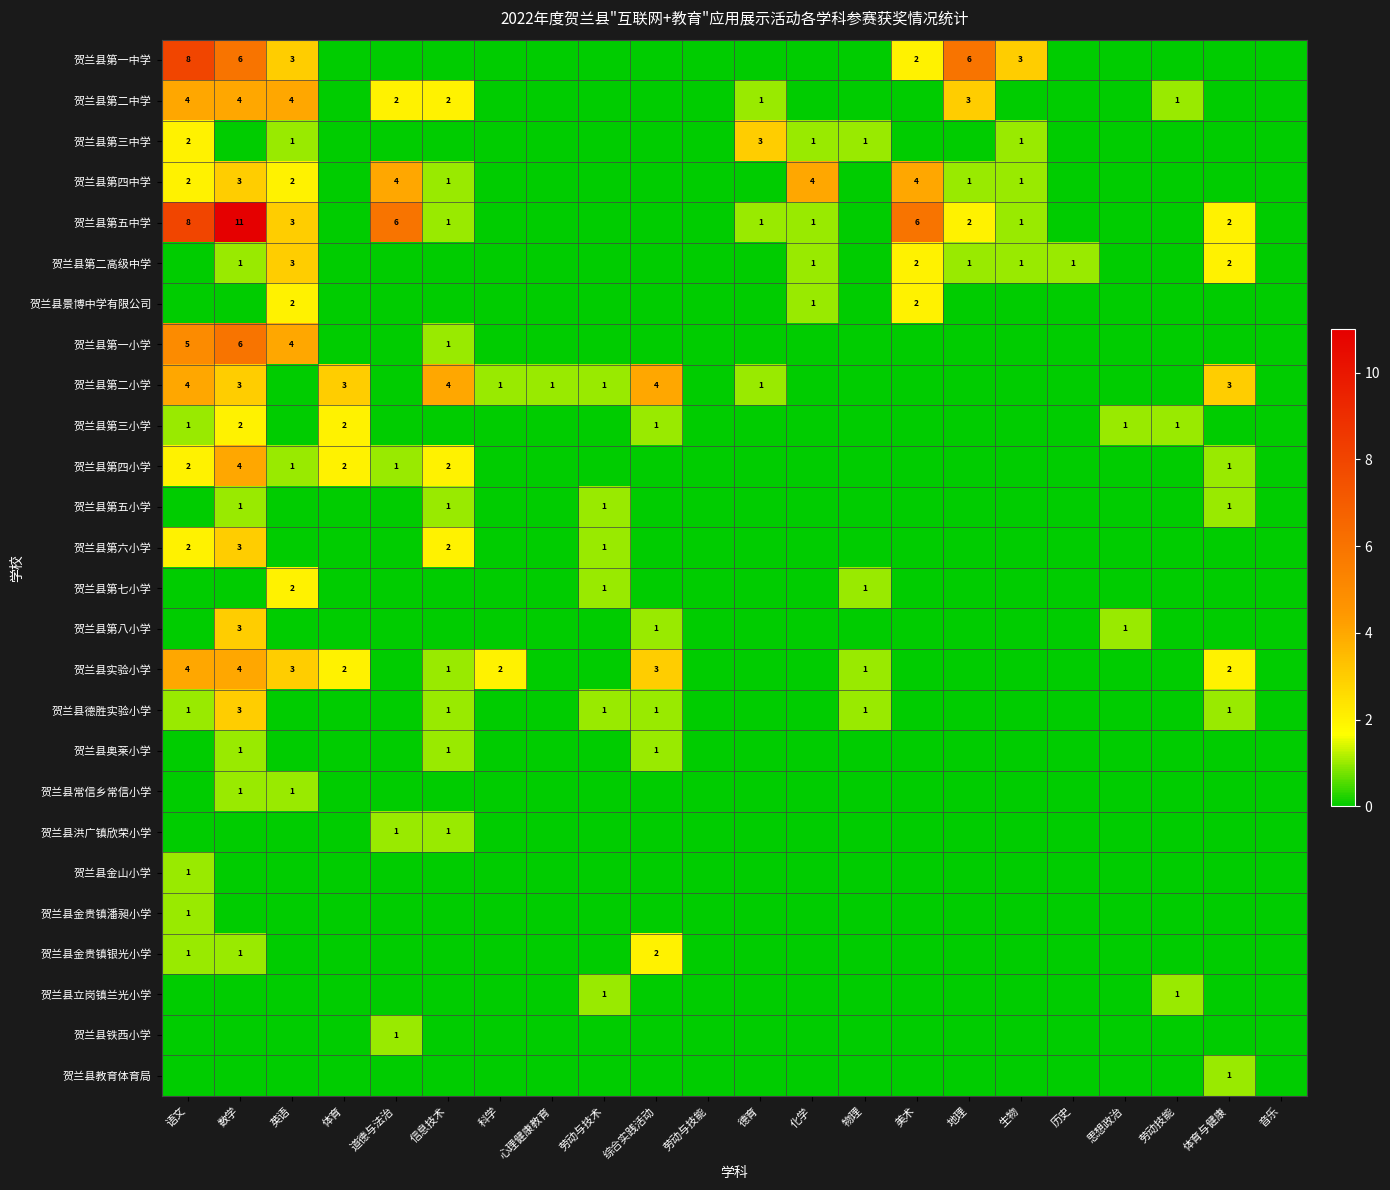

What is the sum of the 贺兰县第五中学 values at 生物 and 道德与法治?

7